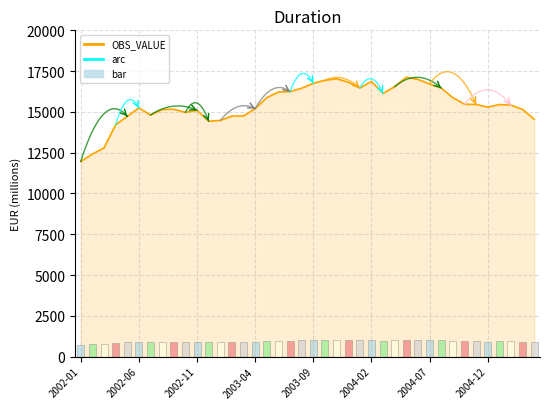

Reading right to left, list all the values displayed in this chart.

2005-04=14553.9	2005-03=15152.1	2005-02=15412.0	2005-01=15452.0	2004-12=15291.2	2004-11=15461.9	2004-10=15471.2	2004-09=15877.7	2004-08=16461.3	2004-07=16713.1	2004-06=16993.1	2004-05=17128.2	2004-04=16545.7	2004-03=16140.7	2004-02=16866.6	2004-01=16464.5	2003-12=16822.5	2003-11=17028.7	2003-10=16937.8	2003-09=16755.5	2003-08=16451.5	2003-07=16245.0	2003-06=16219.8	2003-05=15872.8	2003-04=15200.6	2003-03=14753.4	2003-02=14744.2	2003-01=14475.4	2002-12=14431.0	2002-11=15098.7	2002-10=14972.7	2002-09=15164.6	2002-08=15148.3	2002-07=14809.1	2002-06=15245.5	2002-05=14728.5	2002-04=14213.2	2002-03=12793.7	2002-02=12413.6	2002-01=11965.1